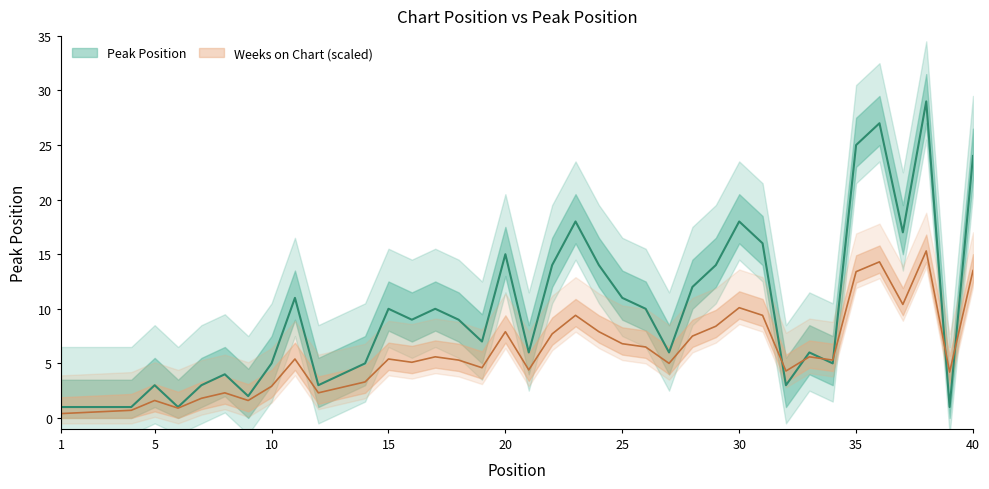

What is the value of the 19th point from the left?

7